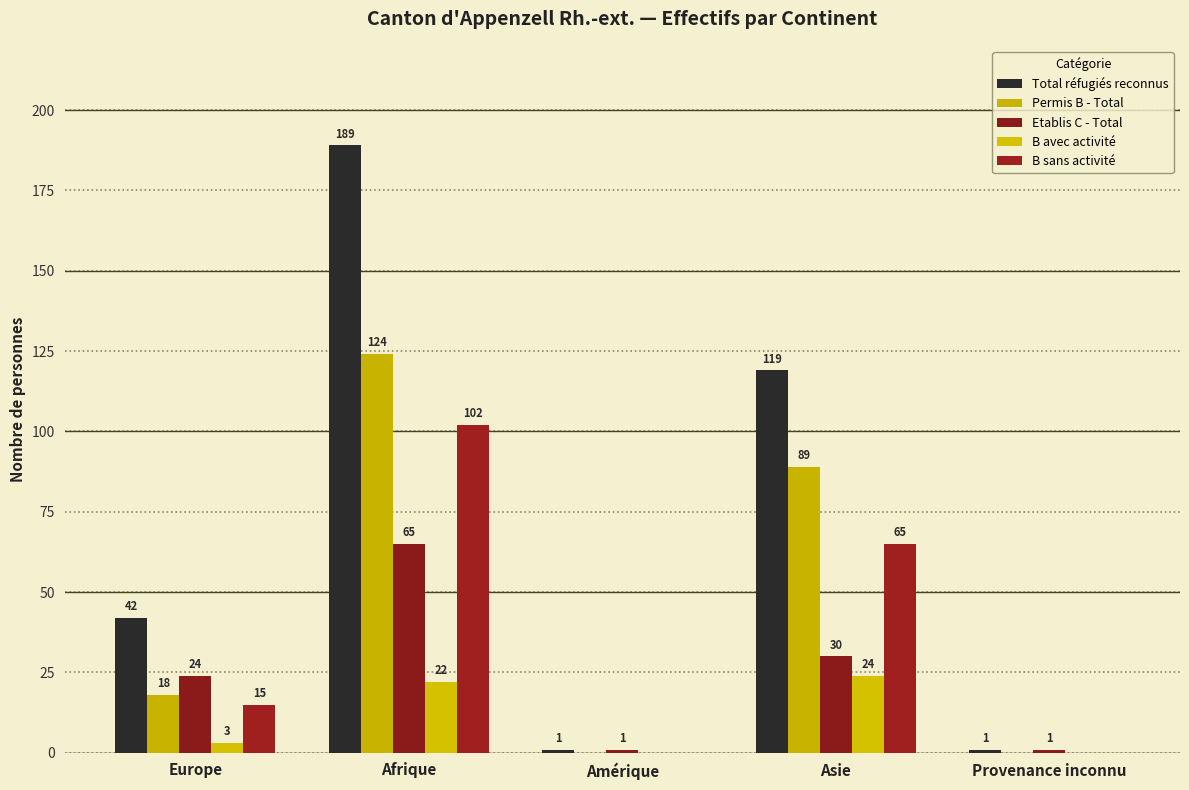

Count the Total réfugiés reconnus values in the range 1 to 119.

4